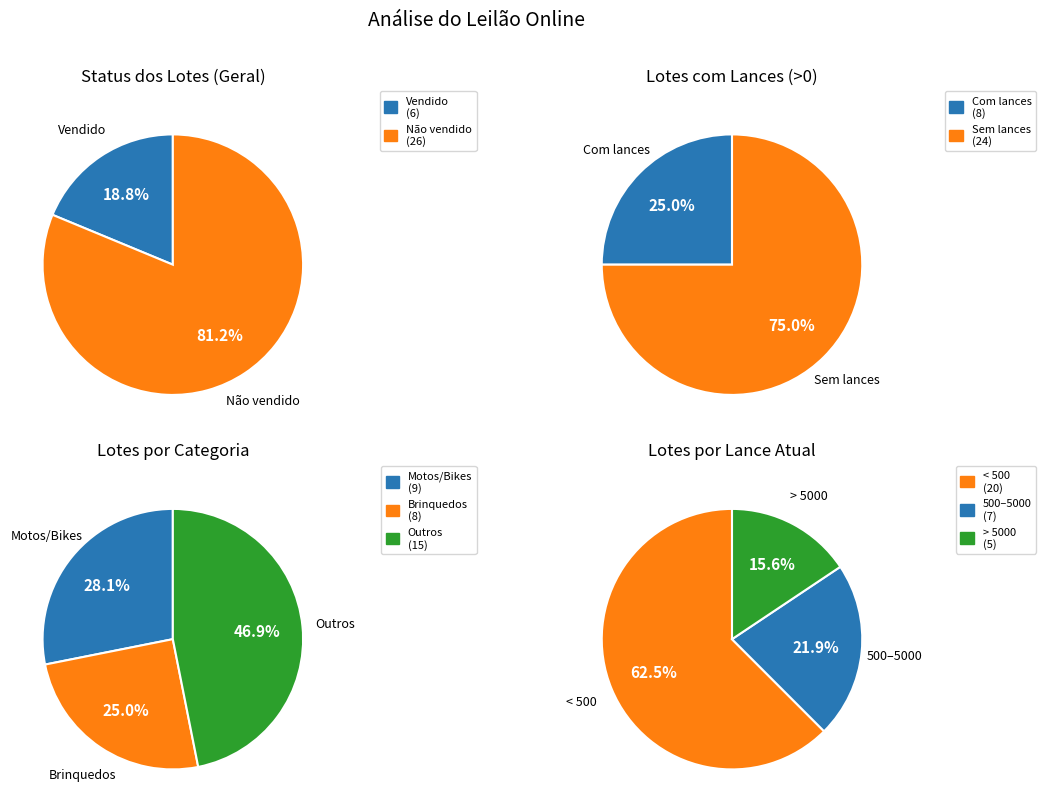

Is Não vendido the majority of the pie?

Yes